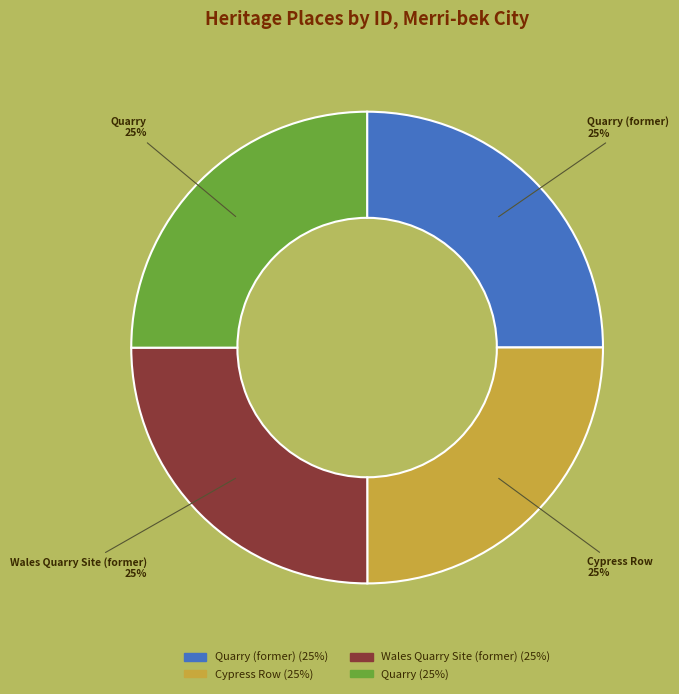

Is there a majority slice in this chart?

No